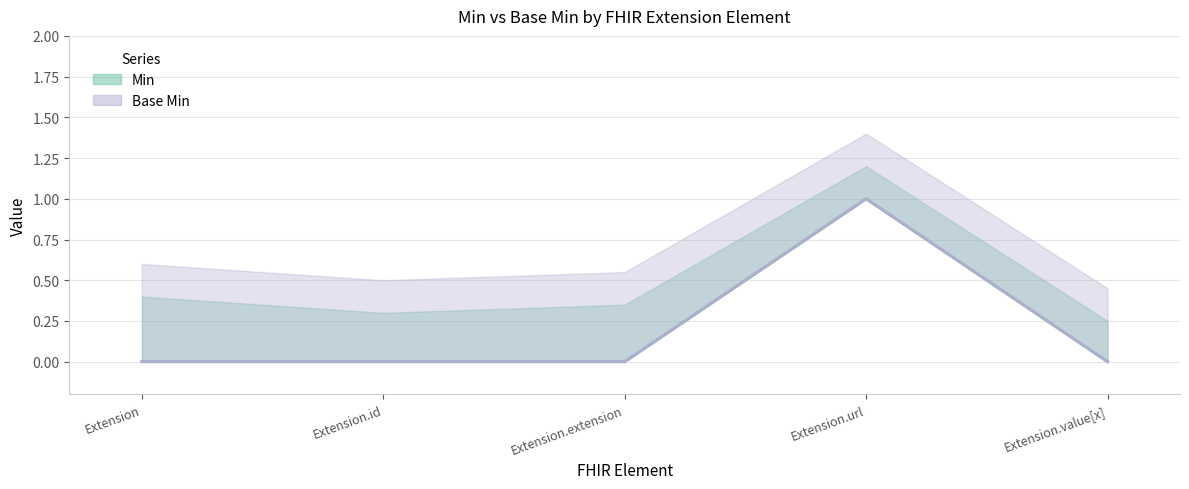

Where is the first local maximum for Min (line)?

Extension.url